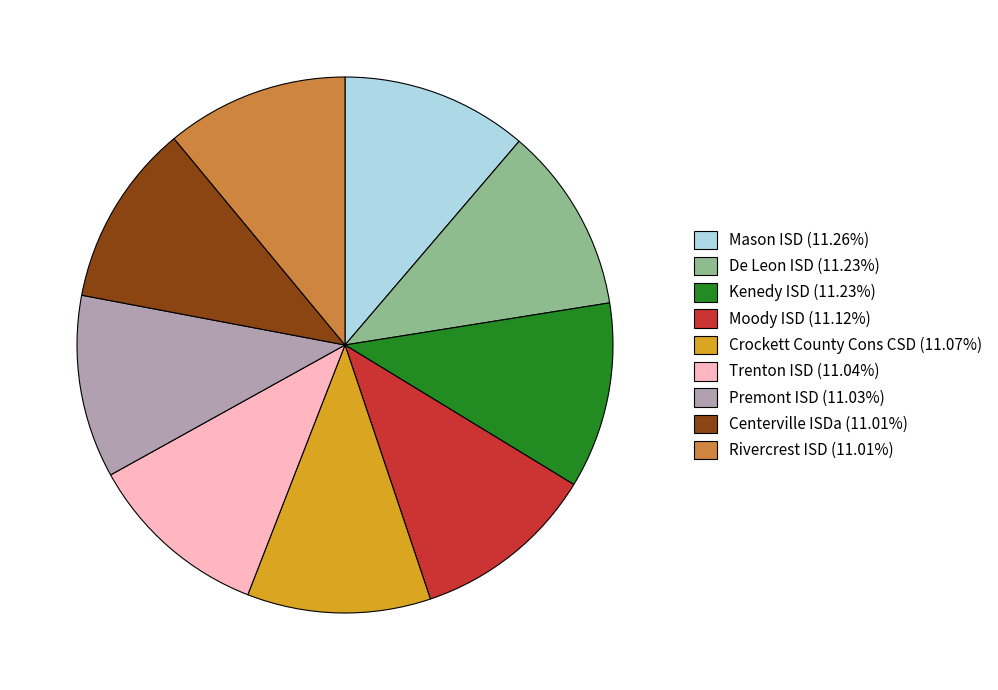

What is the ratio of the value at Centerville ISDa (11.01%) to the value at De Leon ISD (11.23%)?

1.0